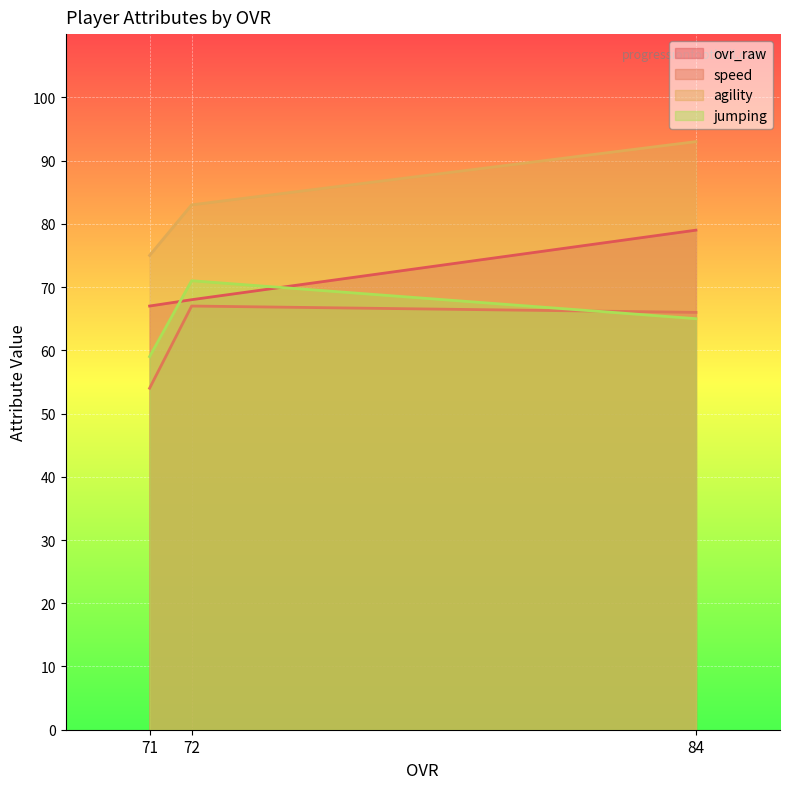

At how many categories does at least one series exceed 81?

2